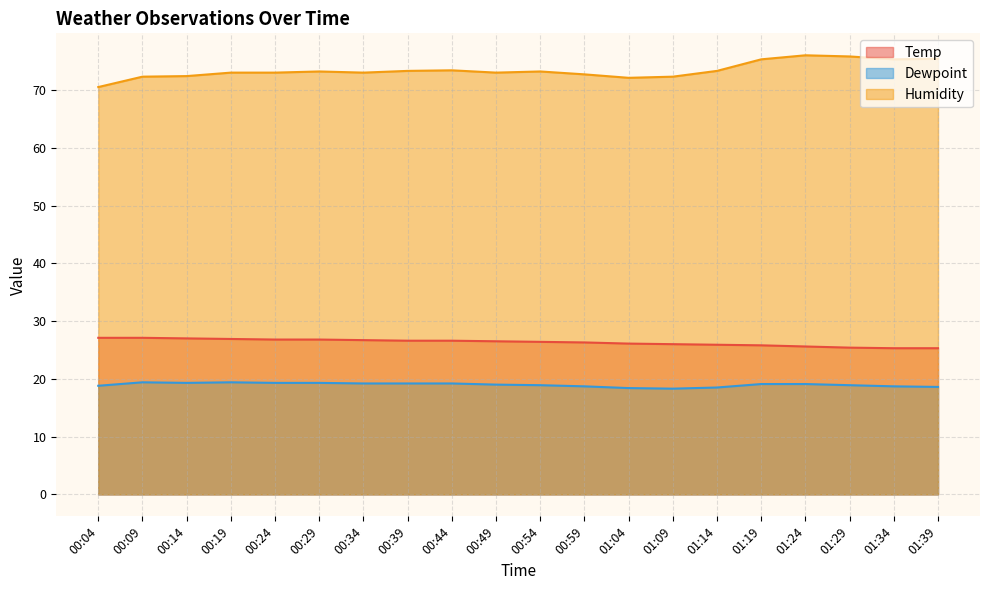

How many lines are shown in the chart?

3